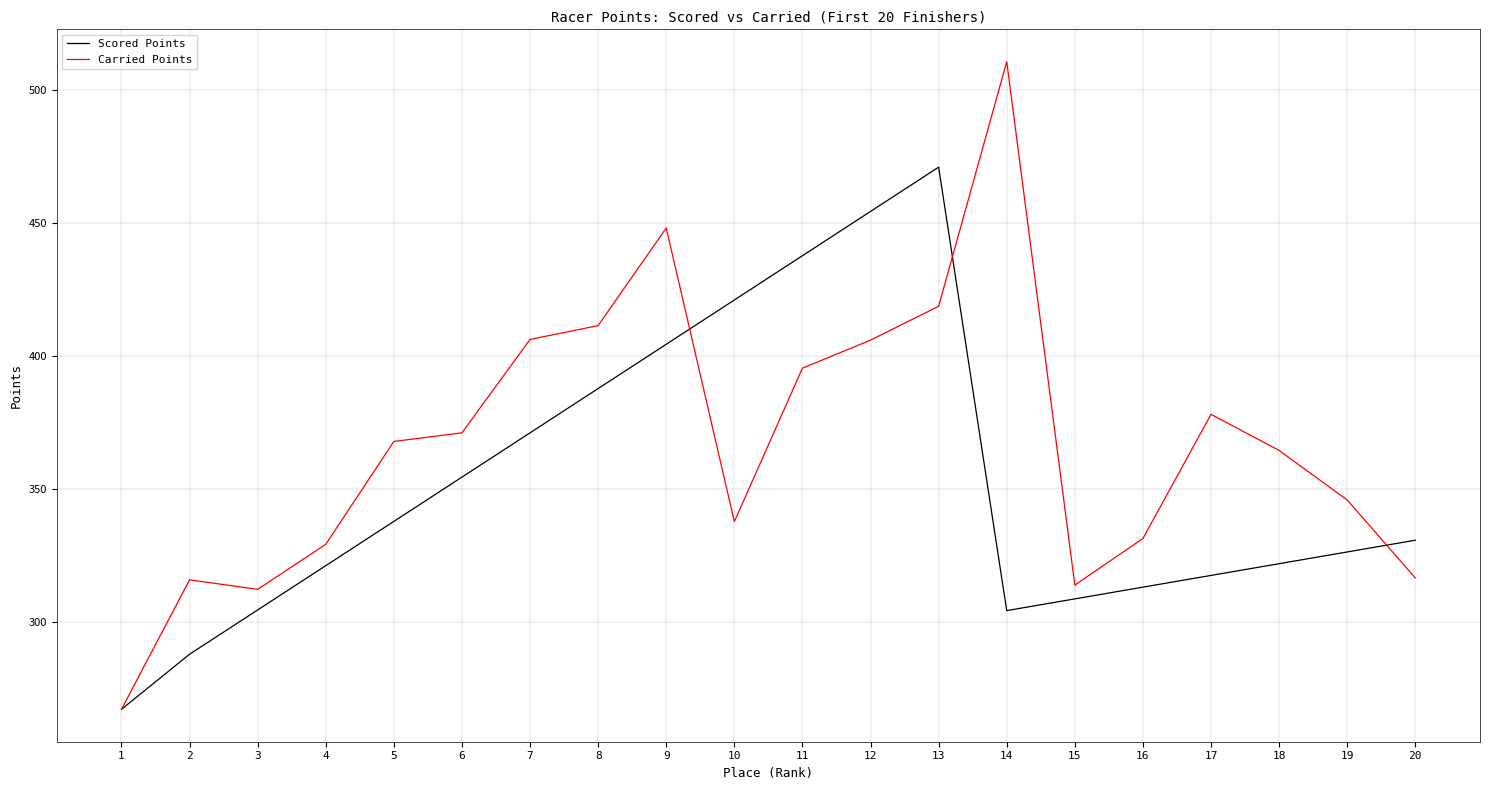

Rank the series at 17 from lowest to highest value.

Scored Points, Carried Points